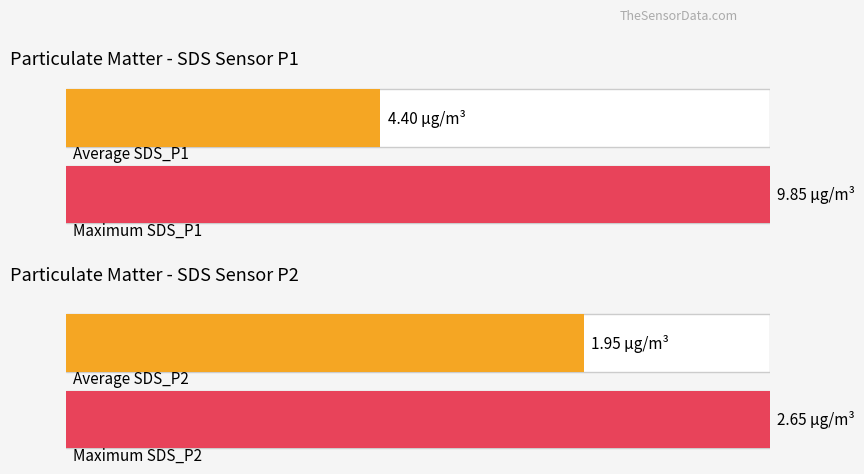

True or false: SDS_P2 has a value of 0.7 at 00:07.

False